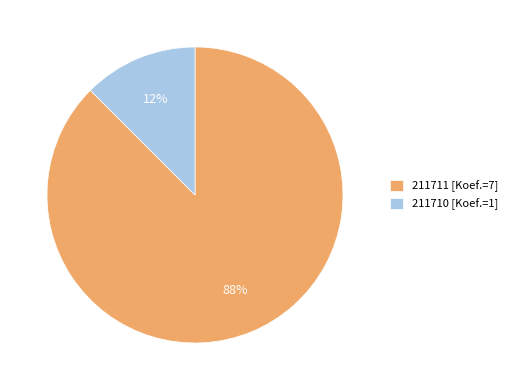

Is the sum of 211711 and 211710 greater than half?

Yes